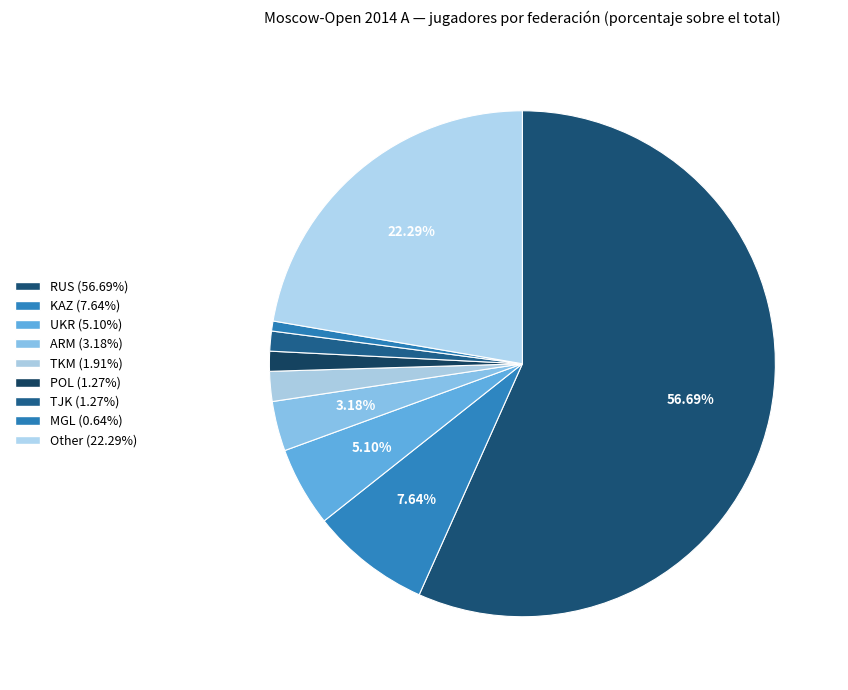

How many segments does this pie chart have?

9